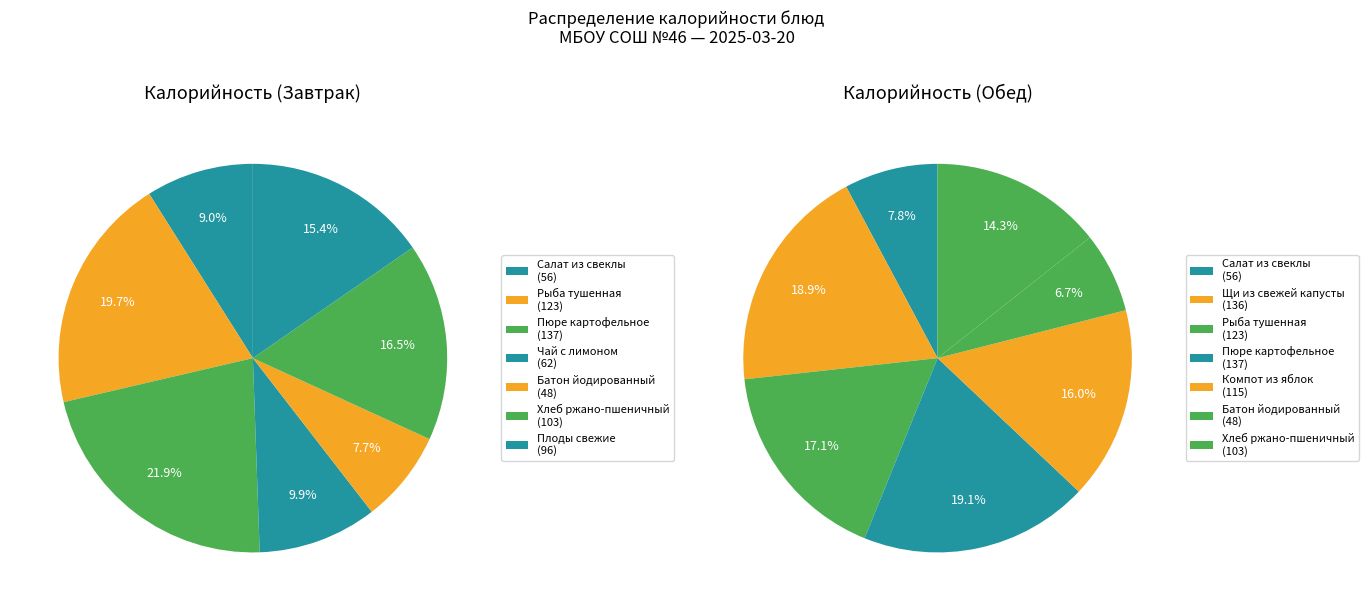

What percentage is the 6 slice, to the nearest percent?

15%